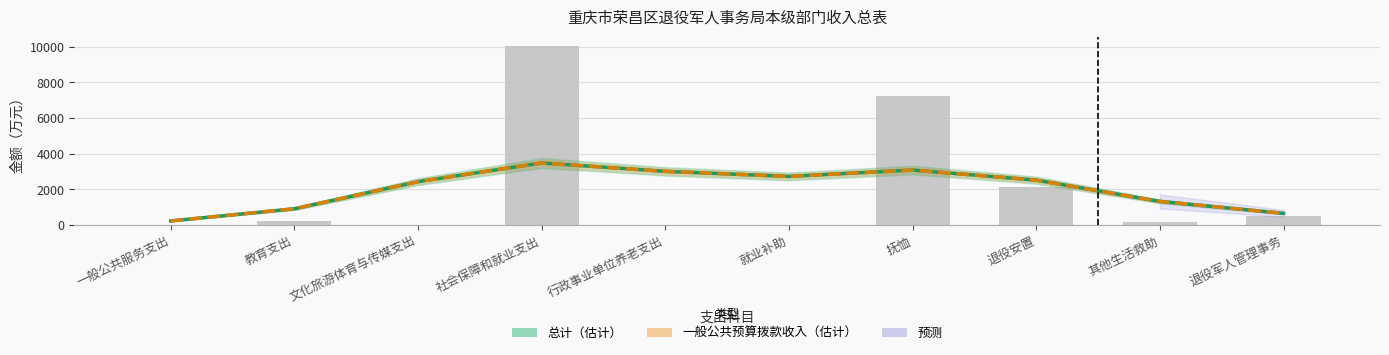

Are the bars horizontal?

No